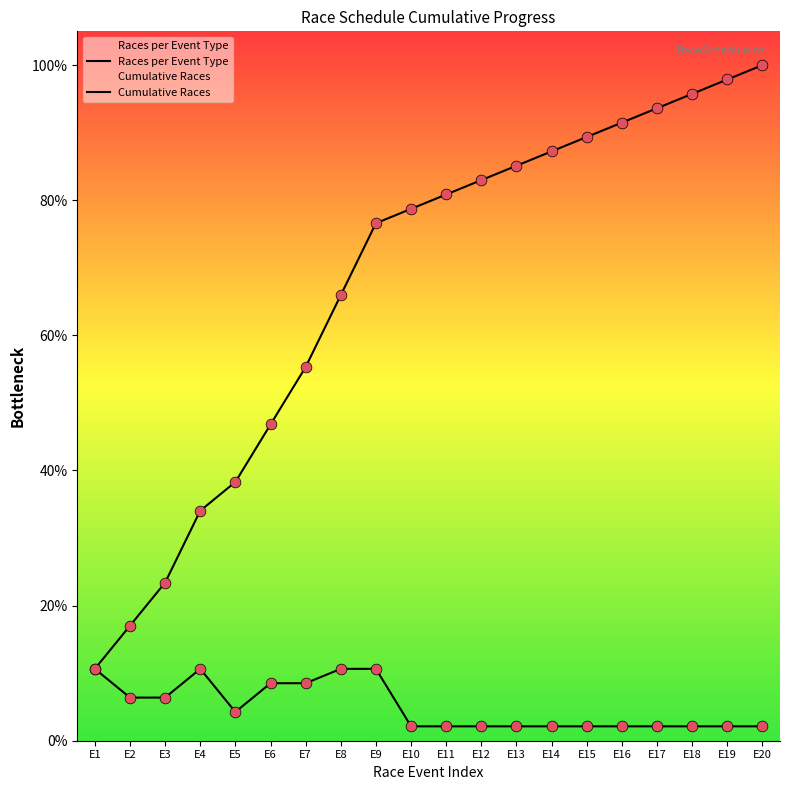

Which series has the largest total across all categories?

Cumulative Races